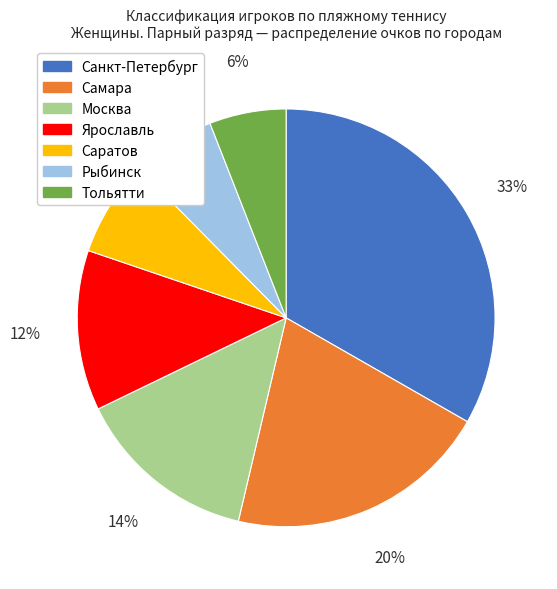

To the nearest percent, what is the difference between the Тольятти and Саратов slice percentages?

1%